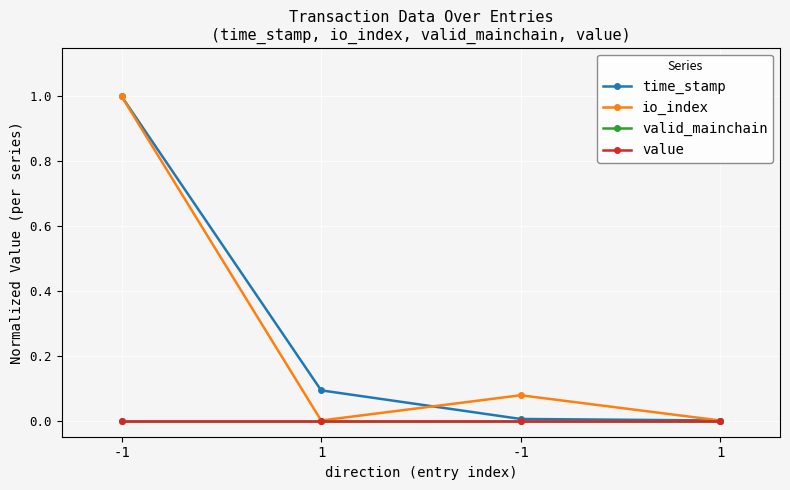

Does the chart have visible grid lines?

Yes